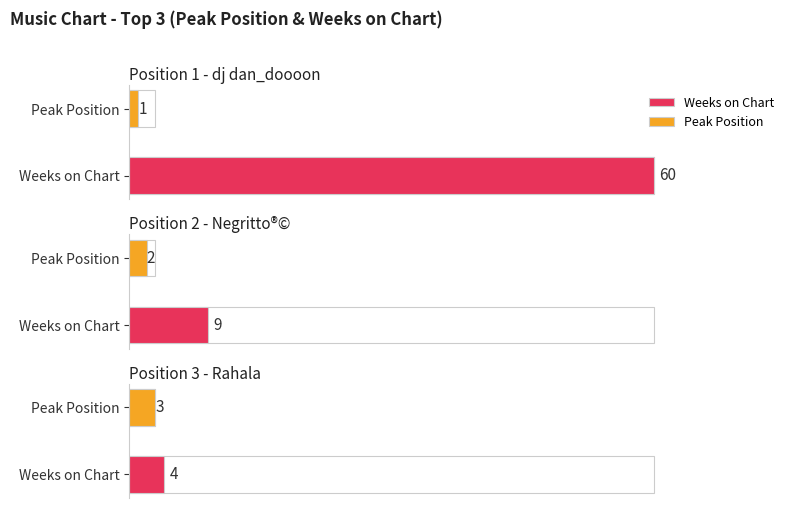

List the series in order of their peak value, lowest first.

Peak Position, Weeks on Chart